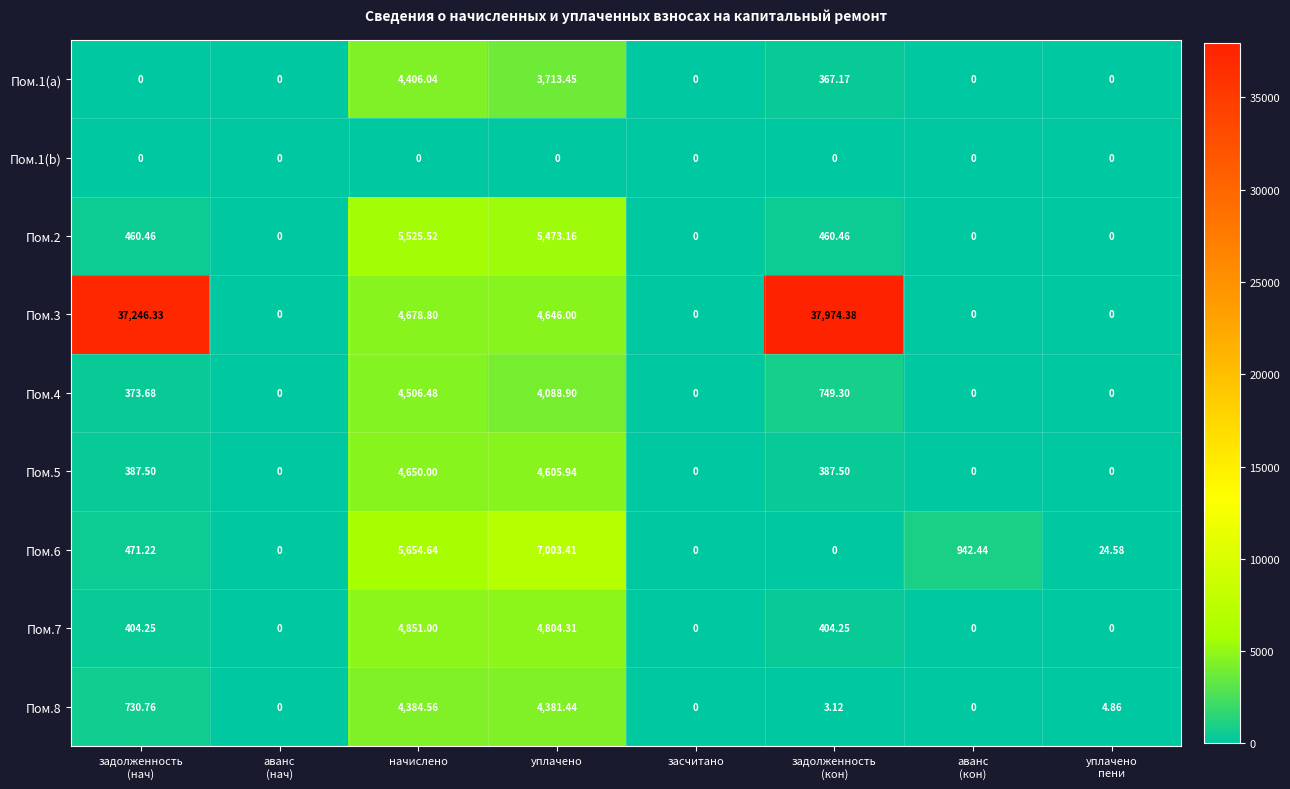

How many distinct data groups are displayed?

9